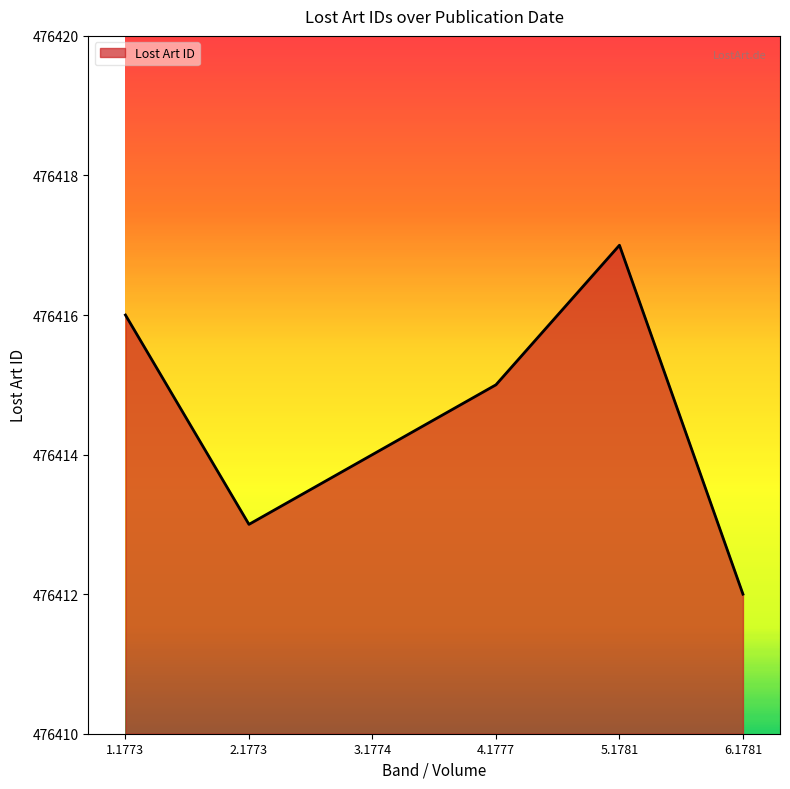

How many interior local valleys (lower than both neighbors) does the data have?

1